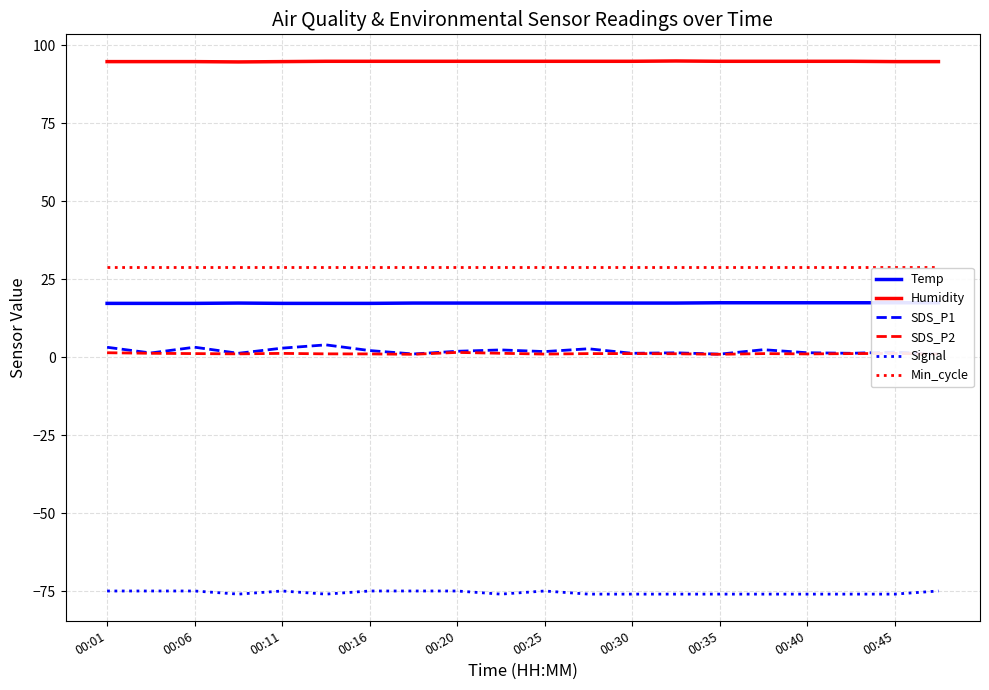

The value of Min_cycle at 00:11 is 29.0. True or false?

True